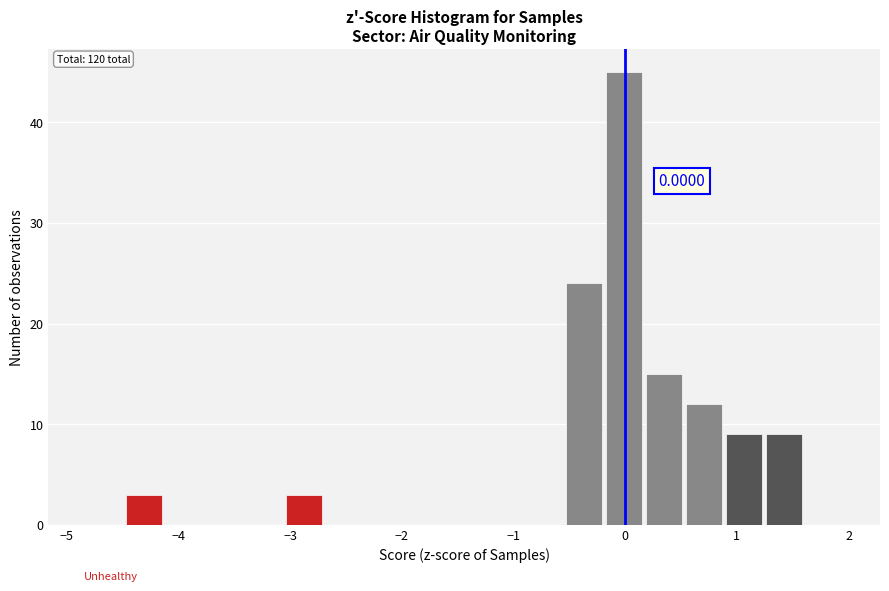

Around what value on the x-axis is the tallest bar? Give the approximate position of its centre, as read against the axis.

0.0